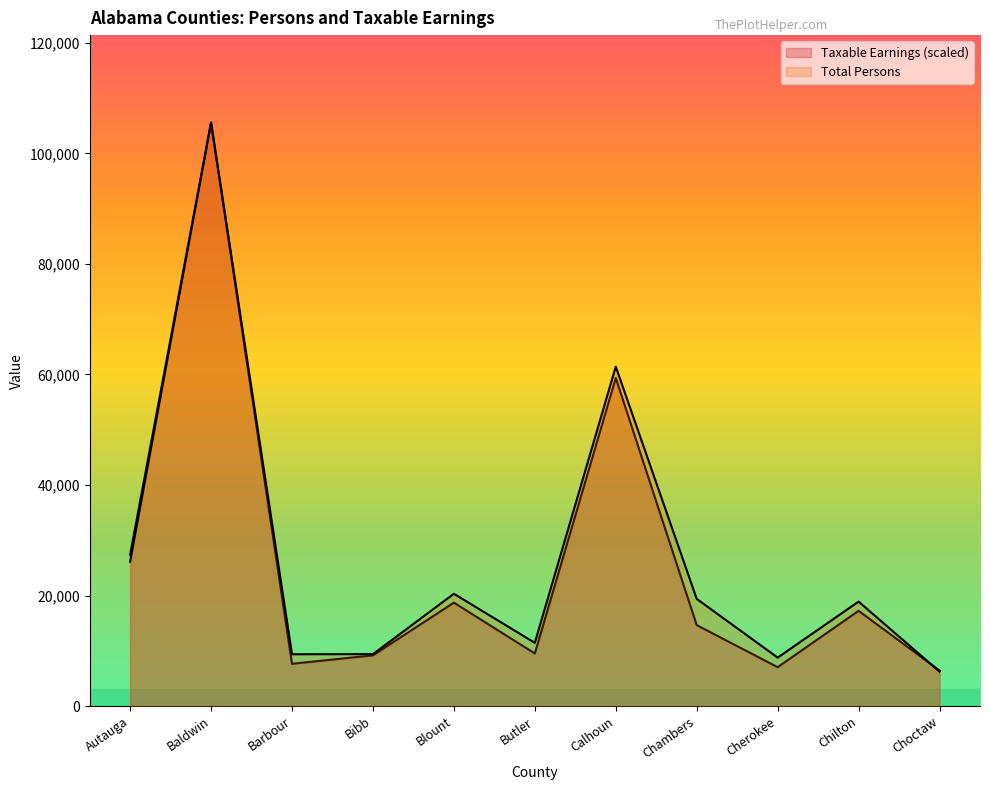

At which category is the sum across all series the highest?

Baldwin